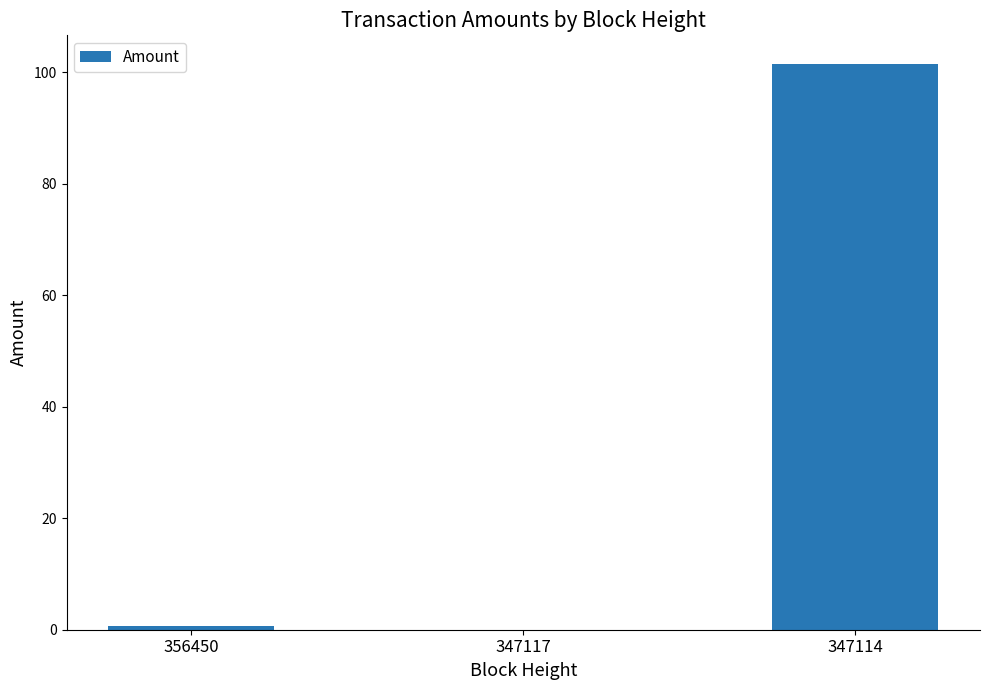

What is the sum of the values at 347117 and 347114?

101.5